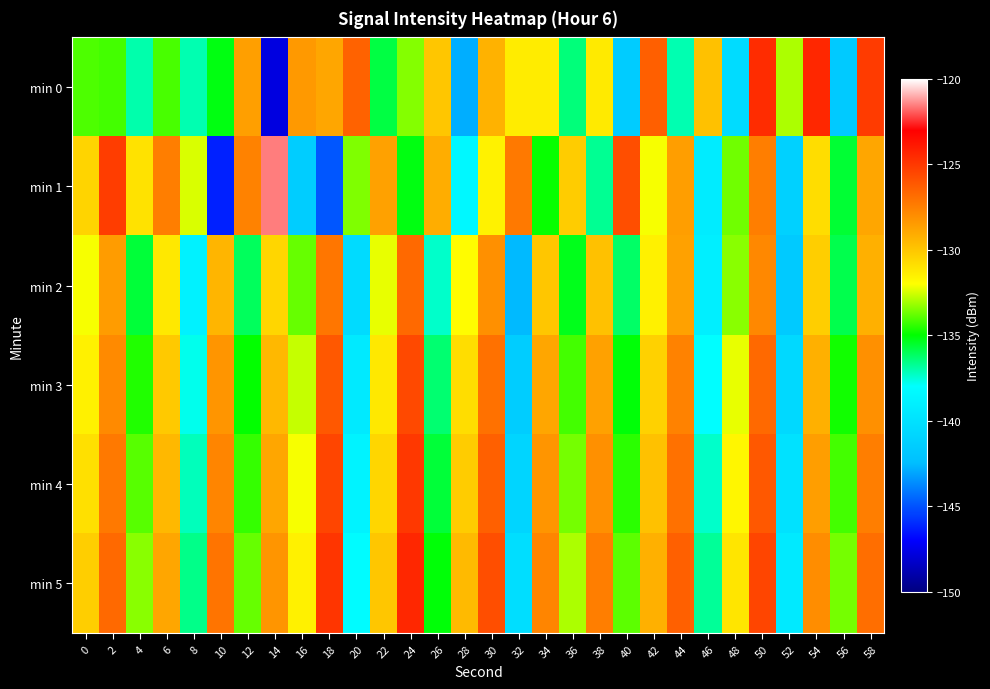

Which has a higher value, 8 or 46?

46